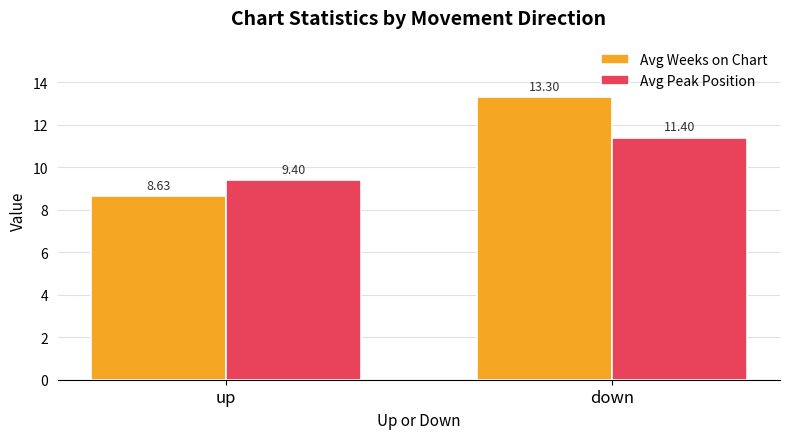

What are all the series names shown in the legend?

Avg Weeks on Chart, Avg Peak Position